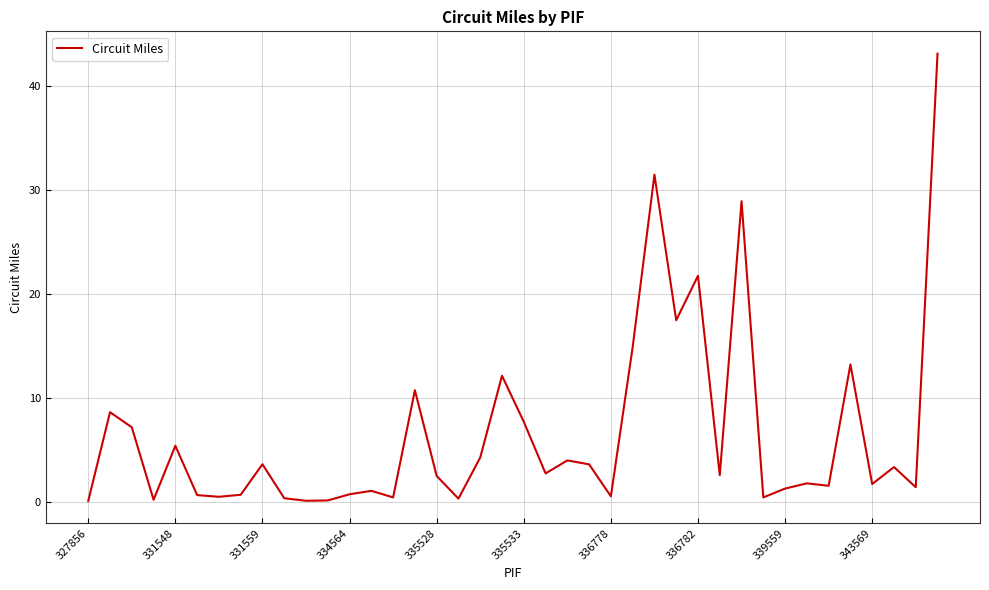

What is the maximum value shown in the chart?

43.1